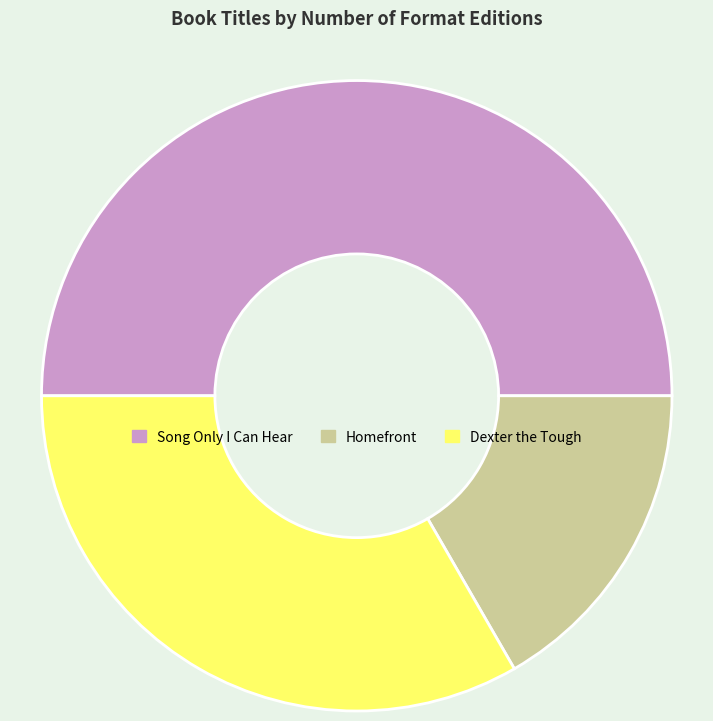

The Song Only I Can Hear slice represents 42% of the pie. True or false?

False